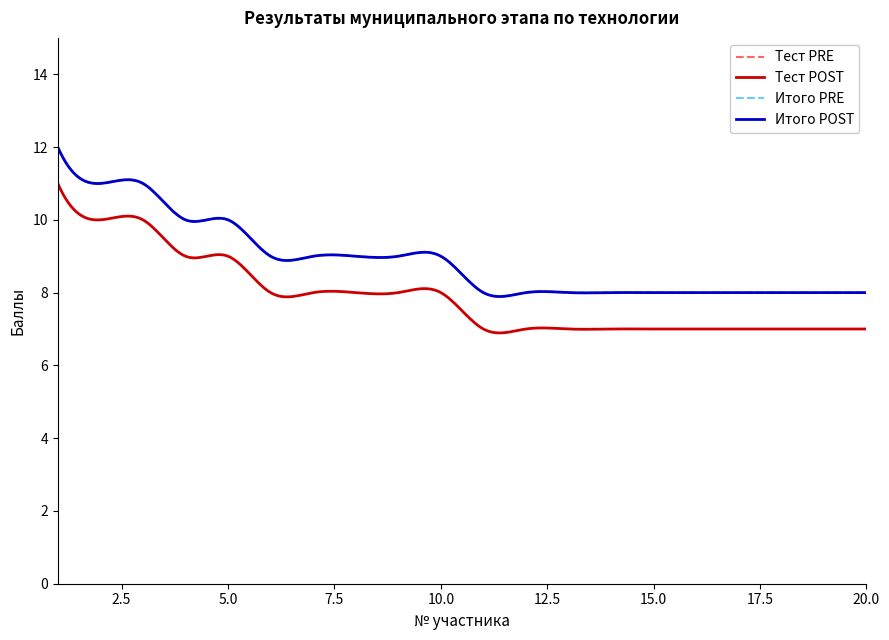

Is this an area chart (filled region under the line)?

No